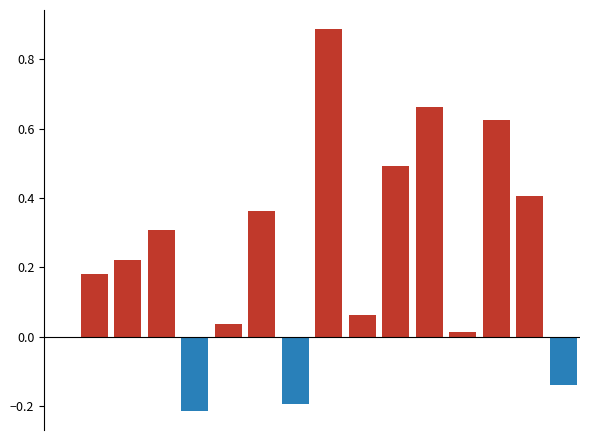

What is the difference between the negative values at 5 and 15?

0.1